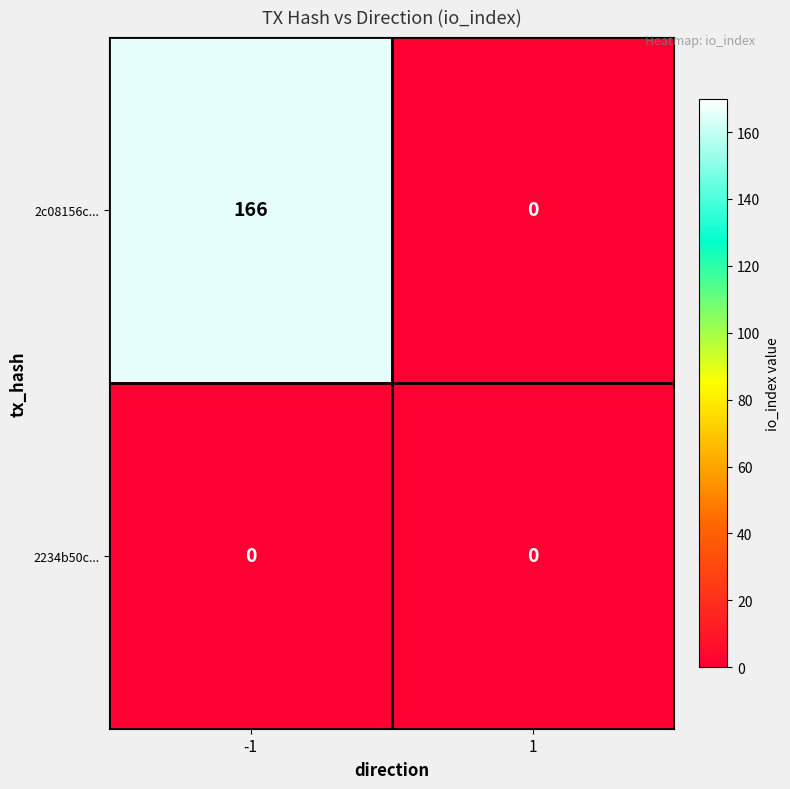

List the series in order of their overall mean, lowest first.

2234b50c..., 2c08156c...